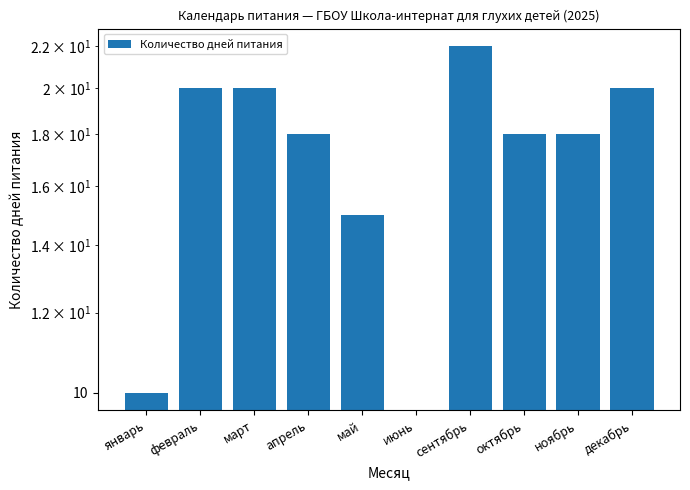

What is the value of the 5th bar from the left?

15